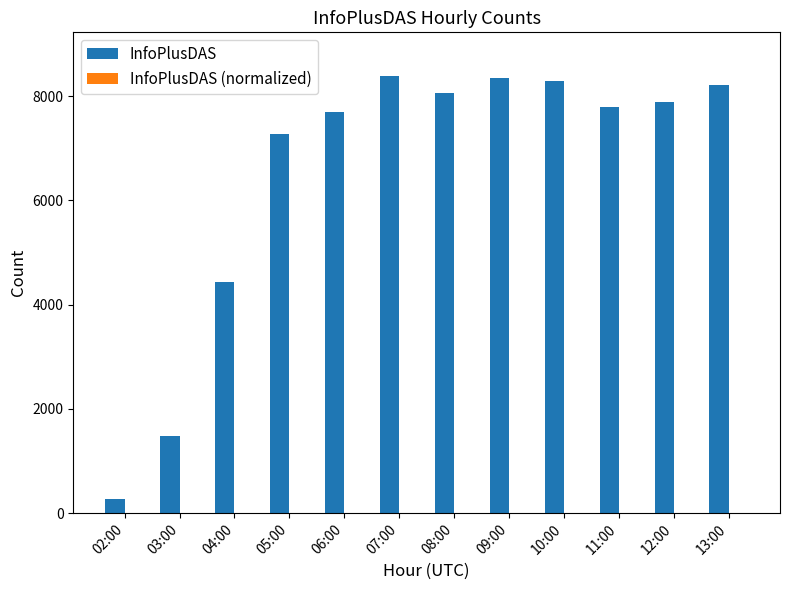

What is the greatest value displayed?

8383.0